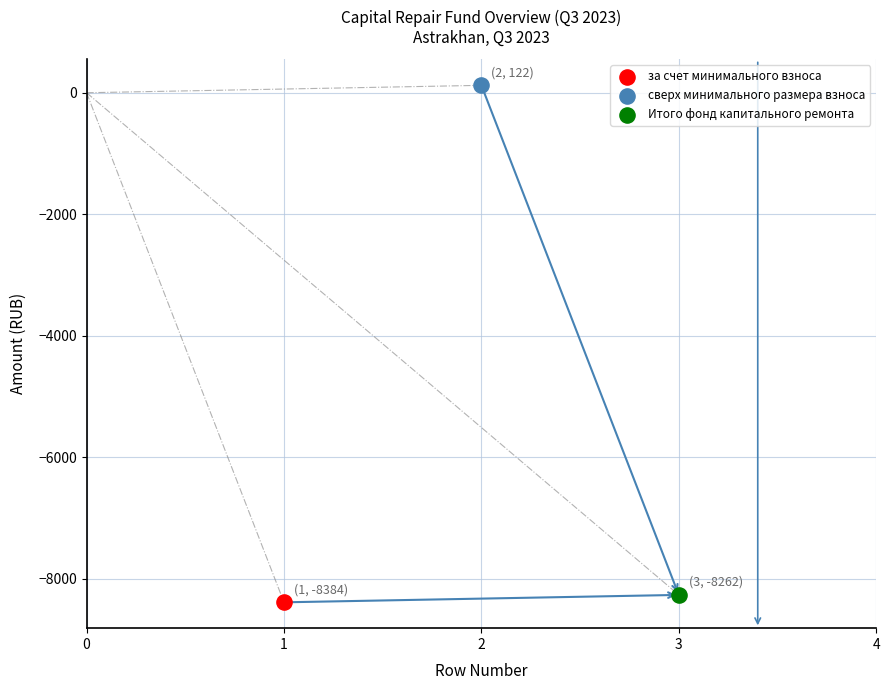

Which series reaches the minimum Y coordinate?

за счет минимального взноса